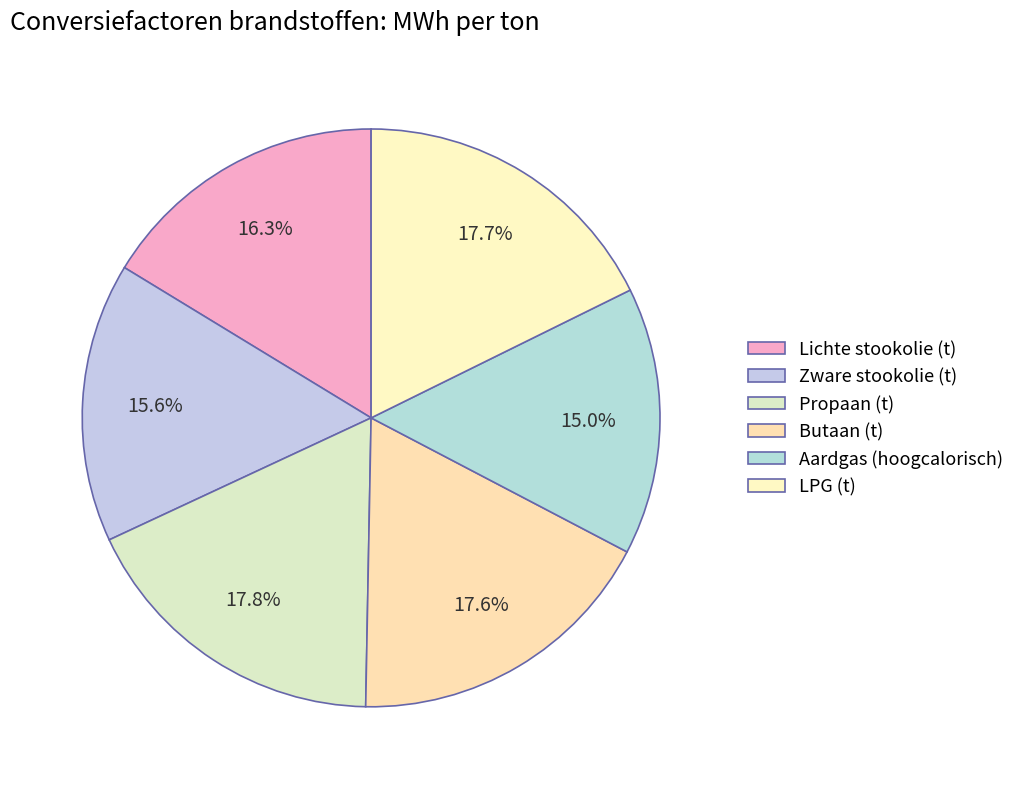

What is the total percentage of LPG (t) and Lichte stookolie (t)?

34.0%